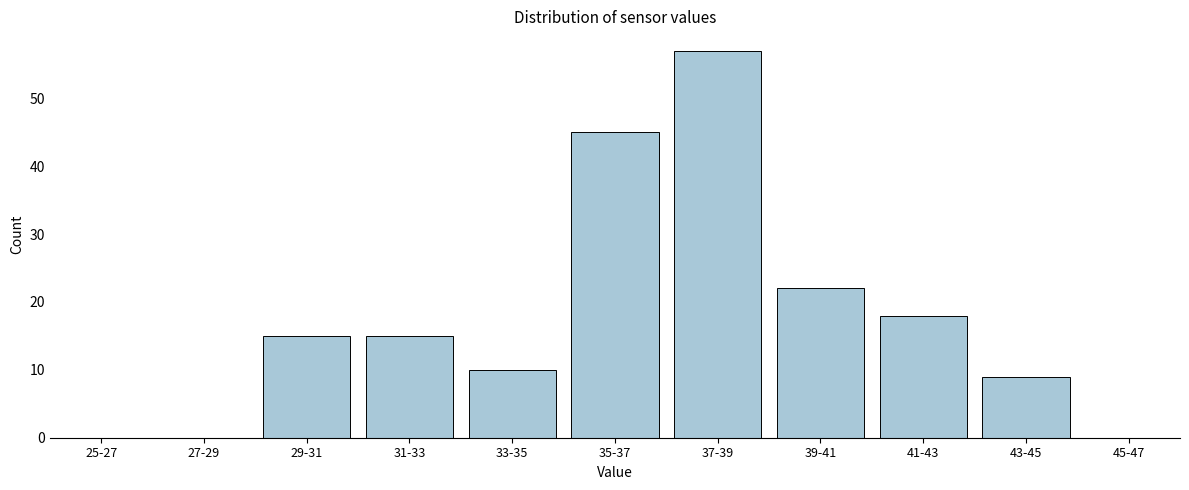

Reading left to right, what are all the values shown in this chart?

25-27=0	27-29=0	29-31=15	31-33=15	33-35=10	35-37=45	37-39=57	39-41=22	41-43=18	43-45=9	45-47=0